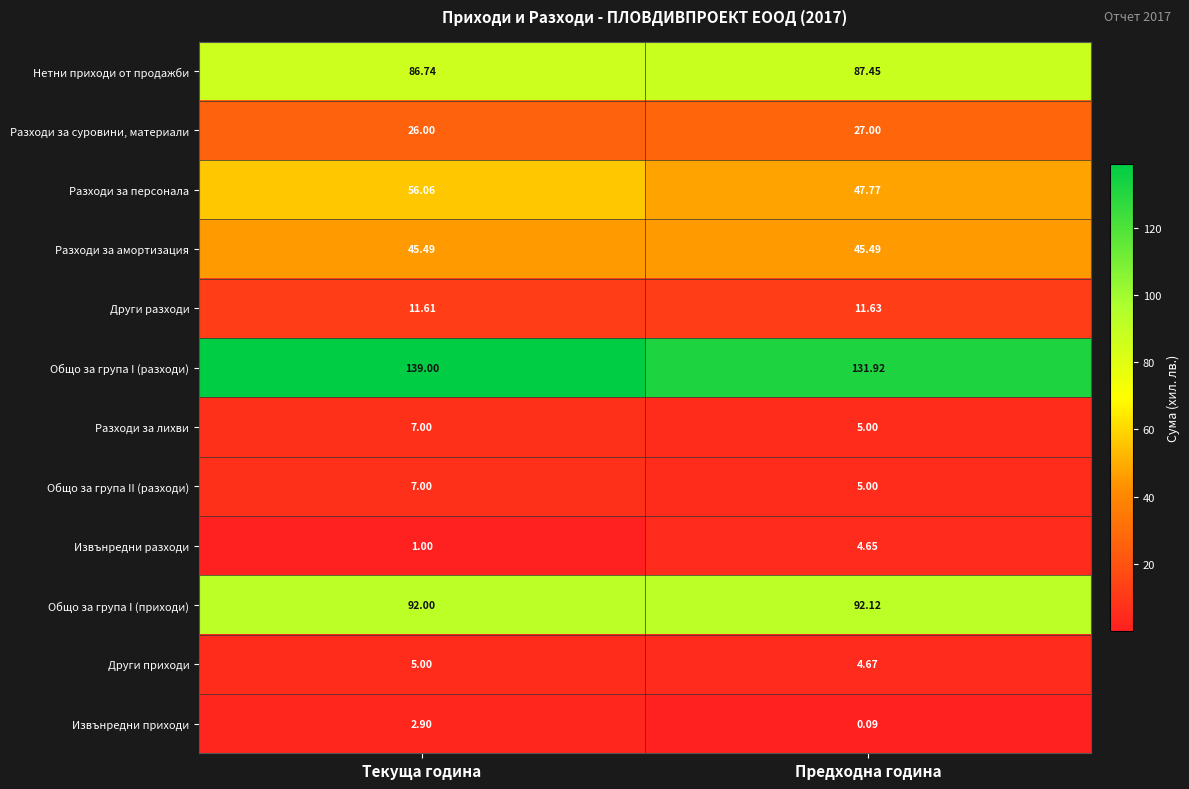

Which series has the largest total across all categories?

Общо за група I (разходи)